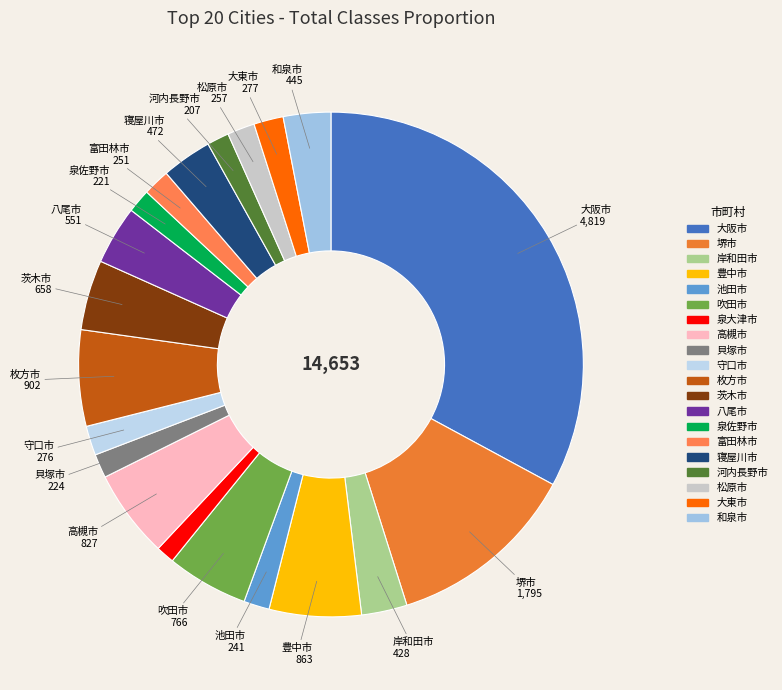

The 泉大津市 slice represents 1% of the pie. True or false?

True